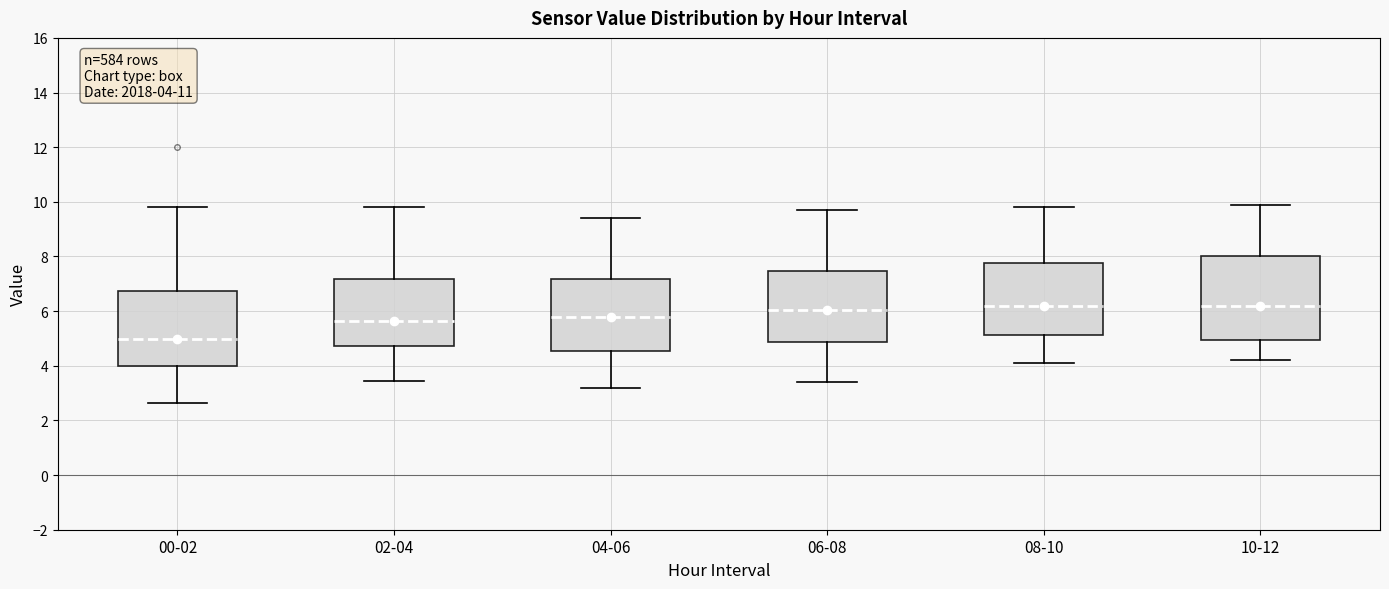

Comparing the boxes themselves (not the whiskers), which one is the tallest?

10-12